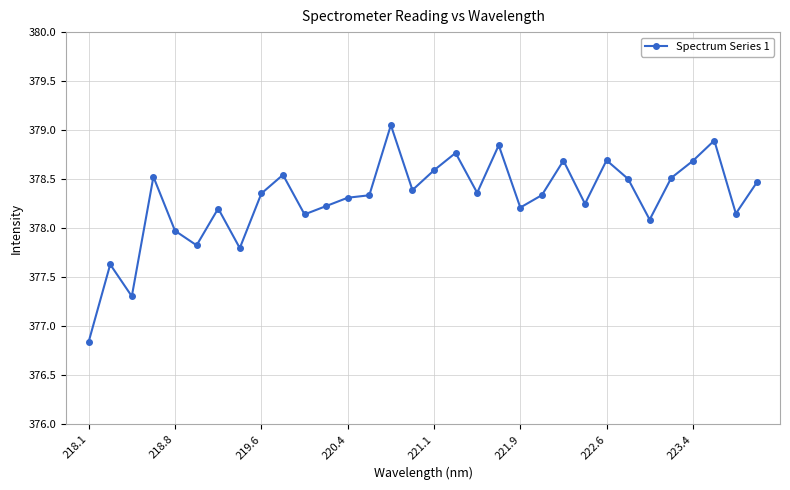

How many data points are above 378?

26